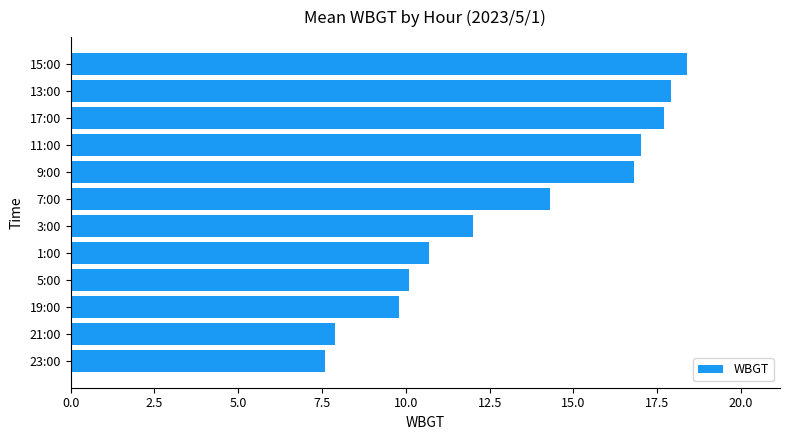

Which category has the highest value across all series?

15:00